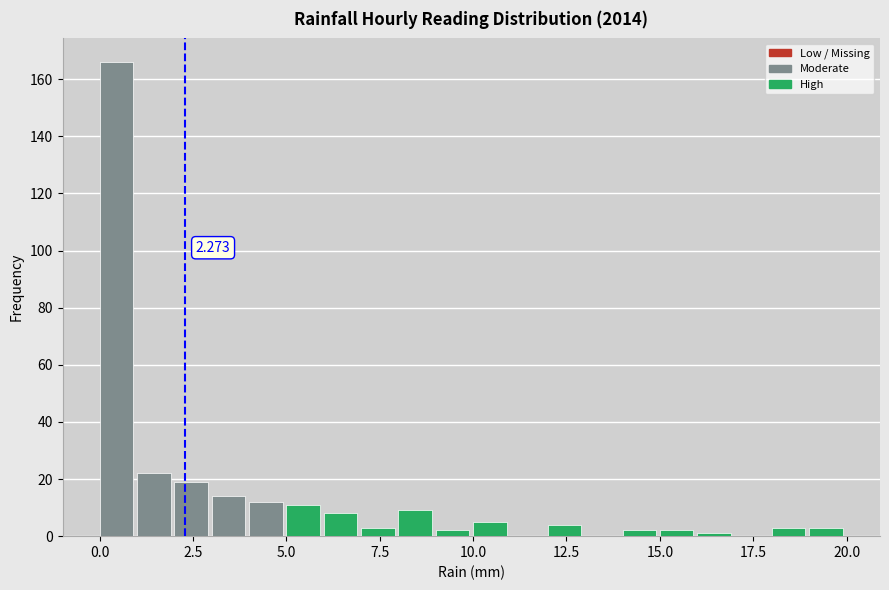

Around what value on the x-axis is the tallest bar? Give the approximate position of its centre, as read against the axis.

0.5